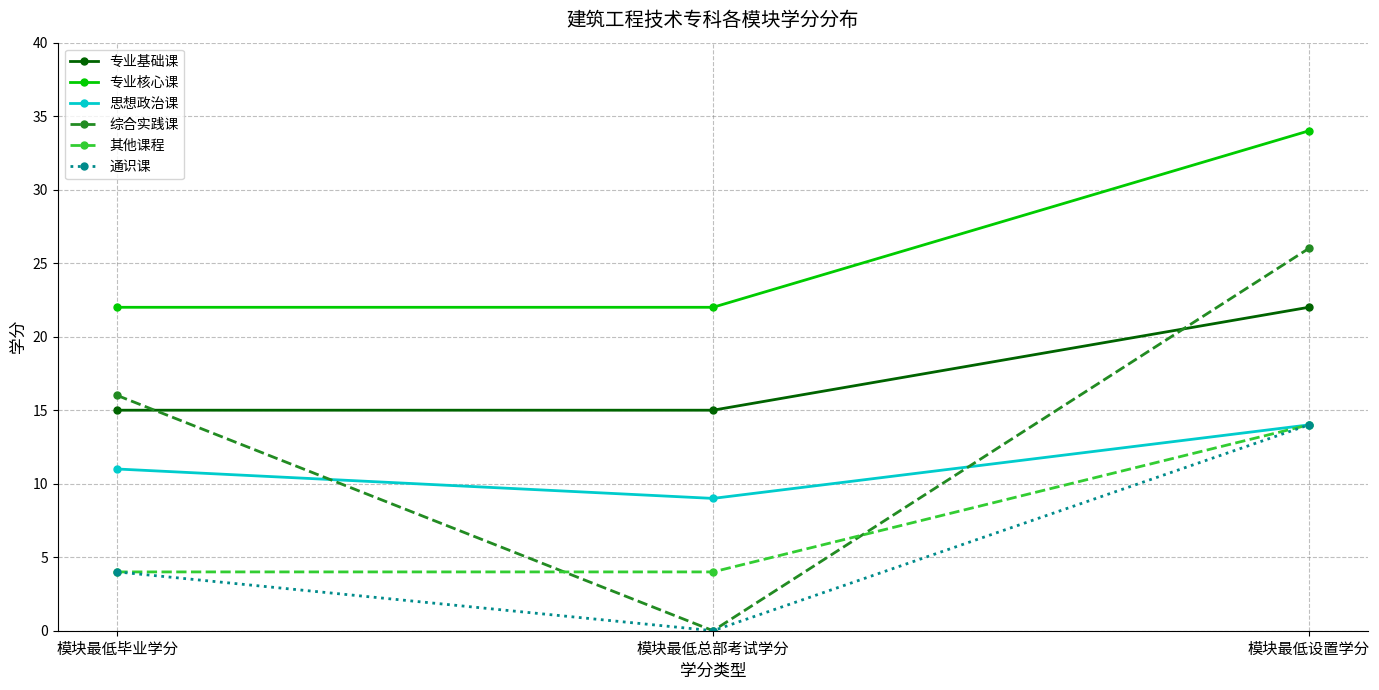

List the labels in order of 通识课 value, largest first.

模块最低设置学分, 模块最低毕业学分, 模块最低总部考试学分